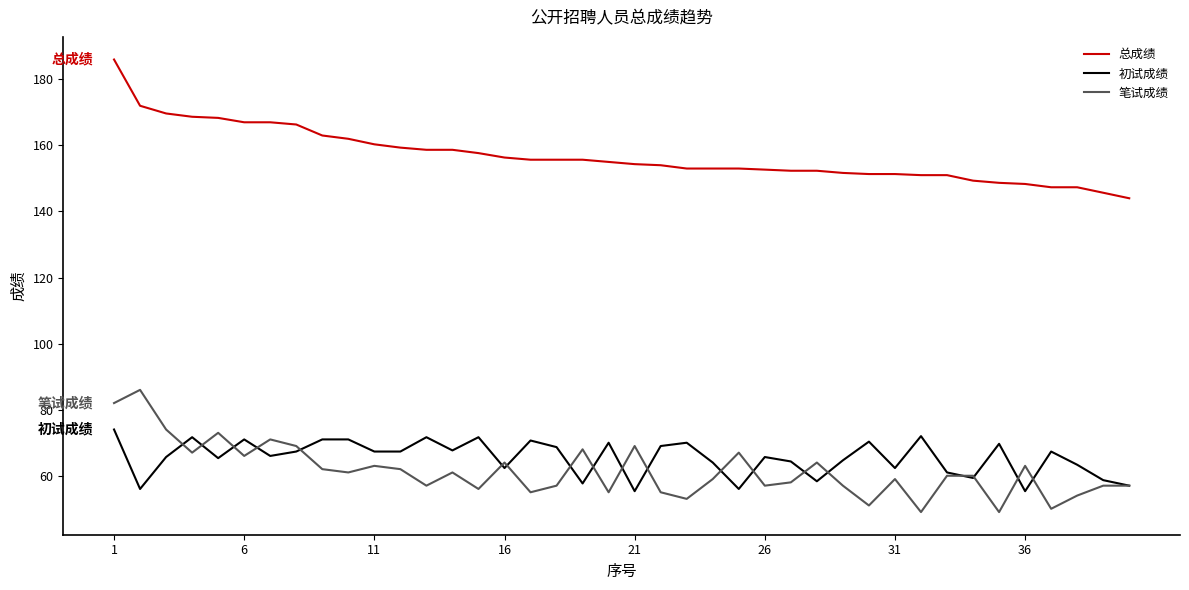

List the series in order of their peak value, highest first.

总成绩, 笔试成绩, 初试成绩